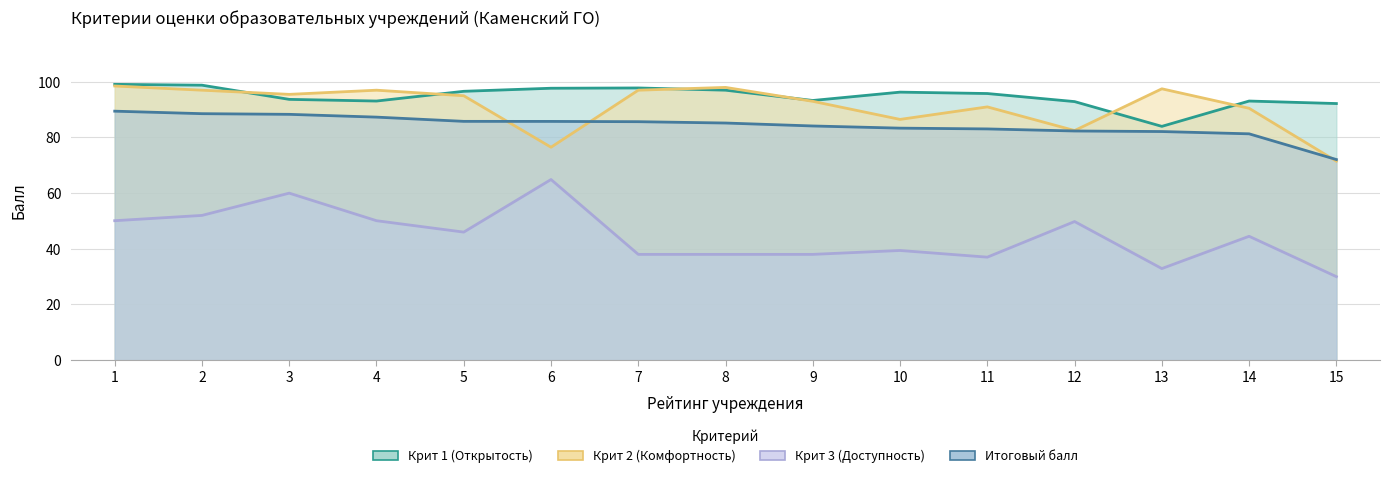

Reading left to right, what are all the values shown in this chart?

Крит 1 (Открытость): 1=99.1	2=98.8	3=93.7	4=93.1	5=96.6	6=97.7	7=97.8	8=97.0	9=93.3	10=96.3	11=95.8	12=92.9	13=84.0	14=93.1	15=92.2
Крит 2 (Комфортность): 1=98.5	2=97.0	3=95.5	4=97.0	5=95.0	6=76.5	7=97.0	8=98.0	9=93.0	10=86.5	11=91.0	12=82.5	13=97.5	14=90.5	15=71.5
Крит 3 (Доступность): 1=50.1	2=52.0	3=60.0	4=50.1	5=46.0	6=64.9	7=38.0	8=38.0	9=38.0	10=39.4	11=37.0	12=49.8	13=32.9	14=44.5	15=30.0
Итоговый балл: 1=89.5	2=88.6	3=88.3	4=87.3	5=85.8	6=85.8	7=85.7	8=85.2	9=84.1	10=83.4	11=83.1	12=82.3	13=82.1	14=81.3	15=72.1